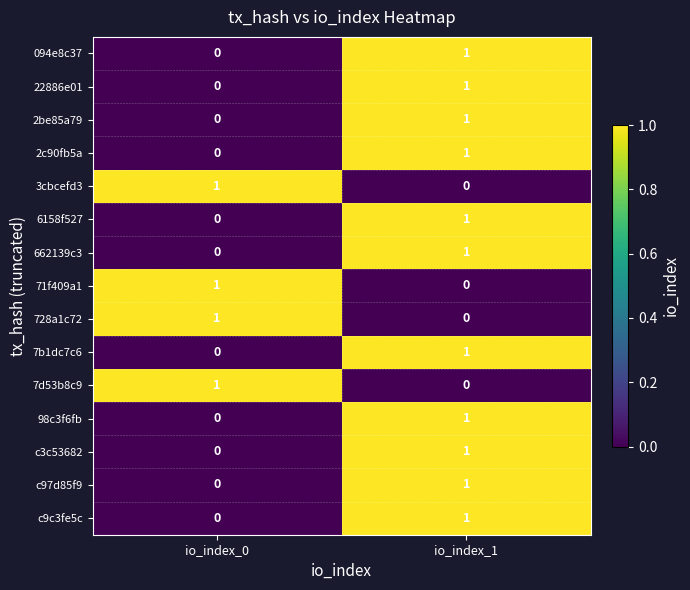

List the labels in order of 71f409a1 value, smallest first.

io_index_1, io_index_0